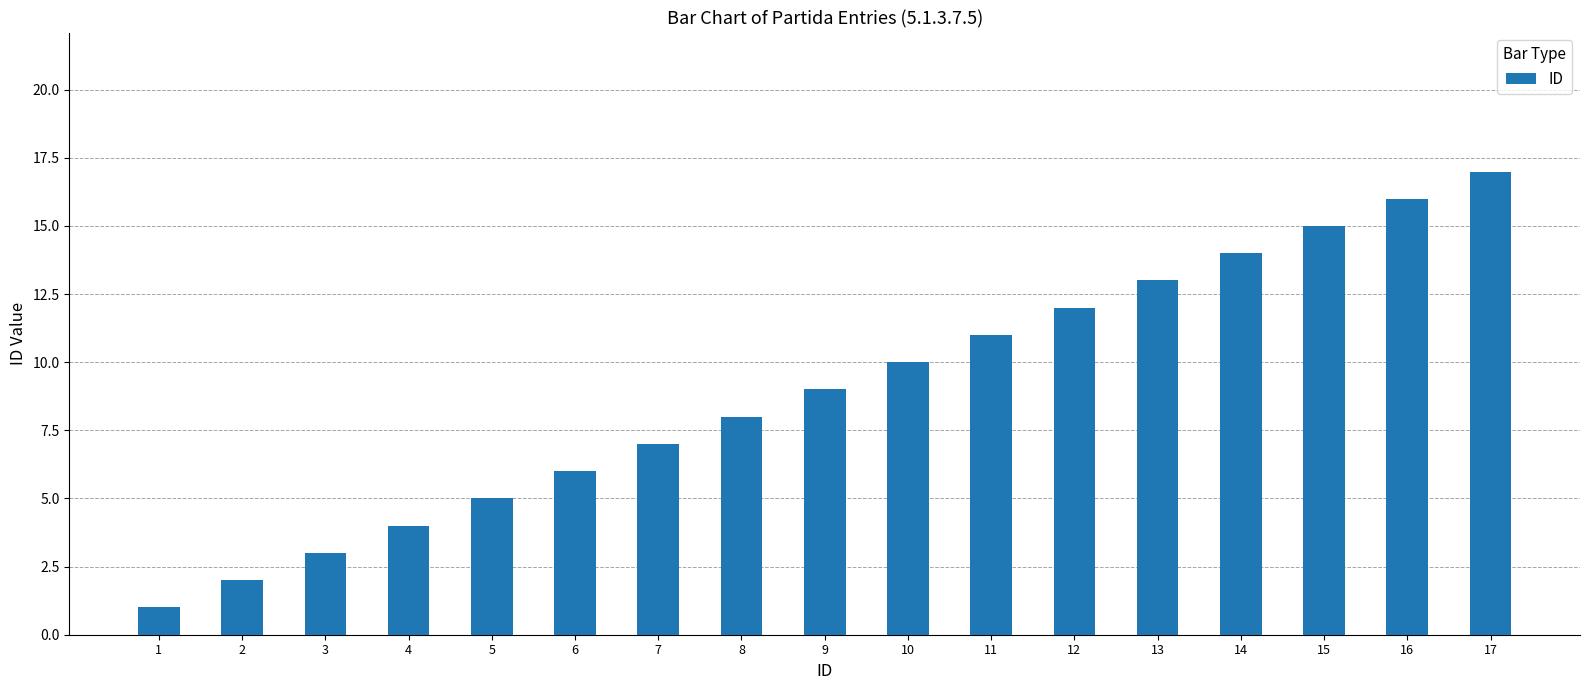

What is the ratio of the value at 9 to the value at 15?

0.6